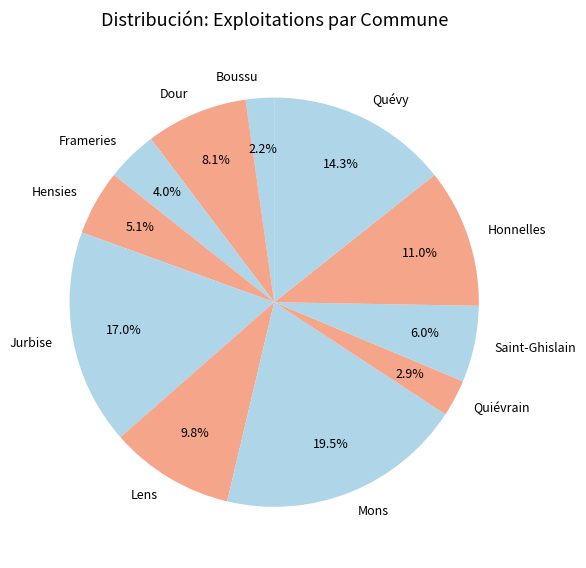

To the nearest percent, what is the difference between the largest and smallest slice percentages?

17%